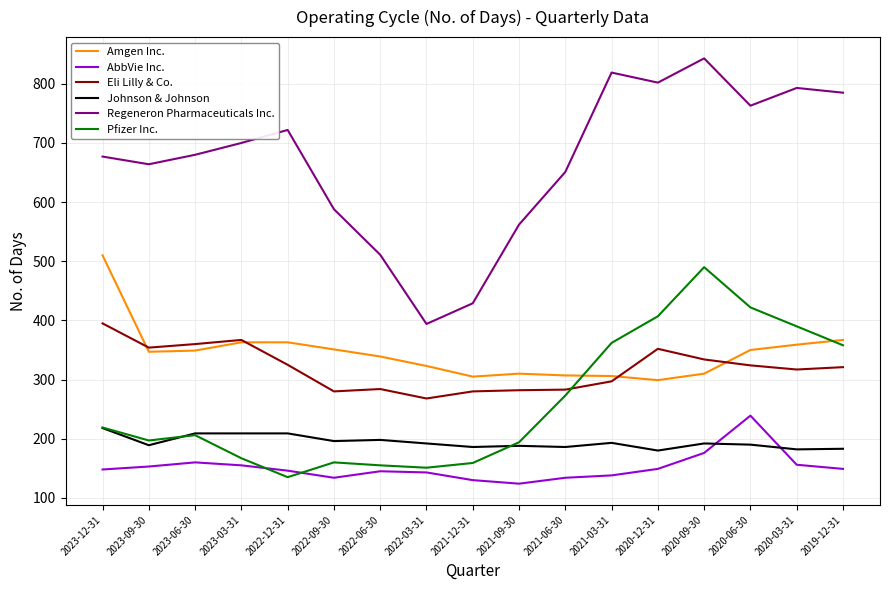

What is the difference between the highest and lowest values at 2022-06-30?

366